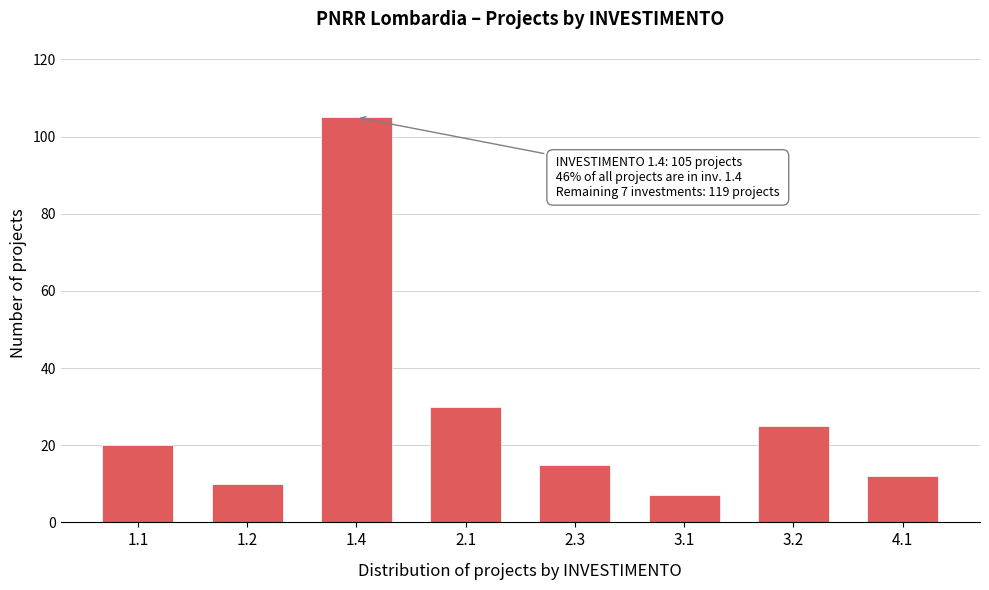

Reading right to left, extract all data points from this chart.

4.1=12	3.2=25	3.1=7	2.3=15	2.1=30	1.4=105	1.2=10	1.1=20